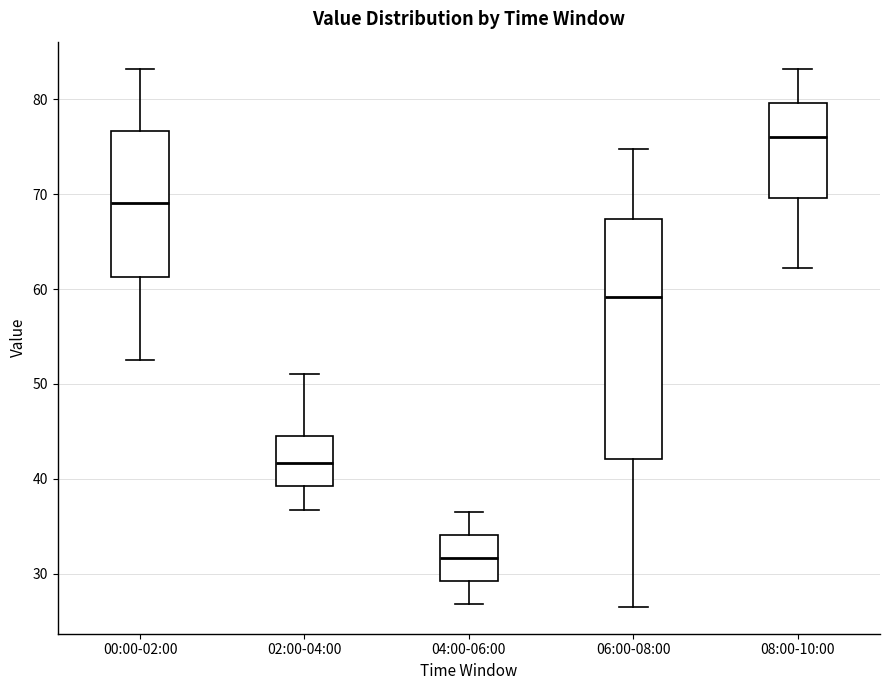

Reading left to right, transcribe this box plot: for each box, give where its median line is, the range the box spans, and where its two whiskers end, as read against the y-axis. The values are not printed on the chart, so give them approximately, as read against the axis.

00:00-02:00: median 69, box 61 to 77, whiskers 53 to 83
02:00-04:00: median 42, box 39 to 45, whiskers 37 to 51
04:00-06:00: median 32, box 29 to 34, whiskers 27 to 37
06:00-08:00: median 59, box 42 to 67, whiskers 27 to 75
08:00-10:00: median 76, box 70 to 80, whiskers 62 to 83